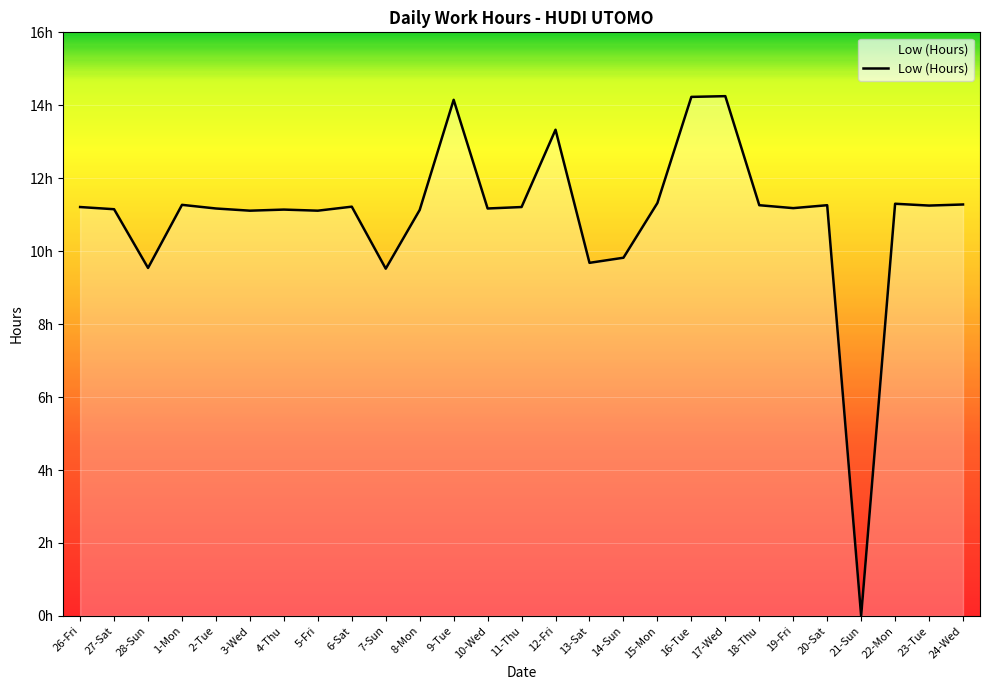

Does the chart have visible grid lines?

Yes